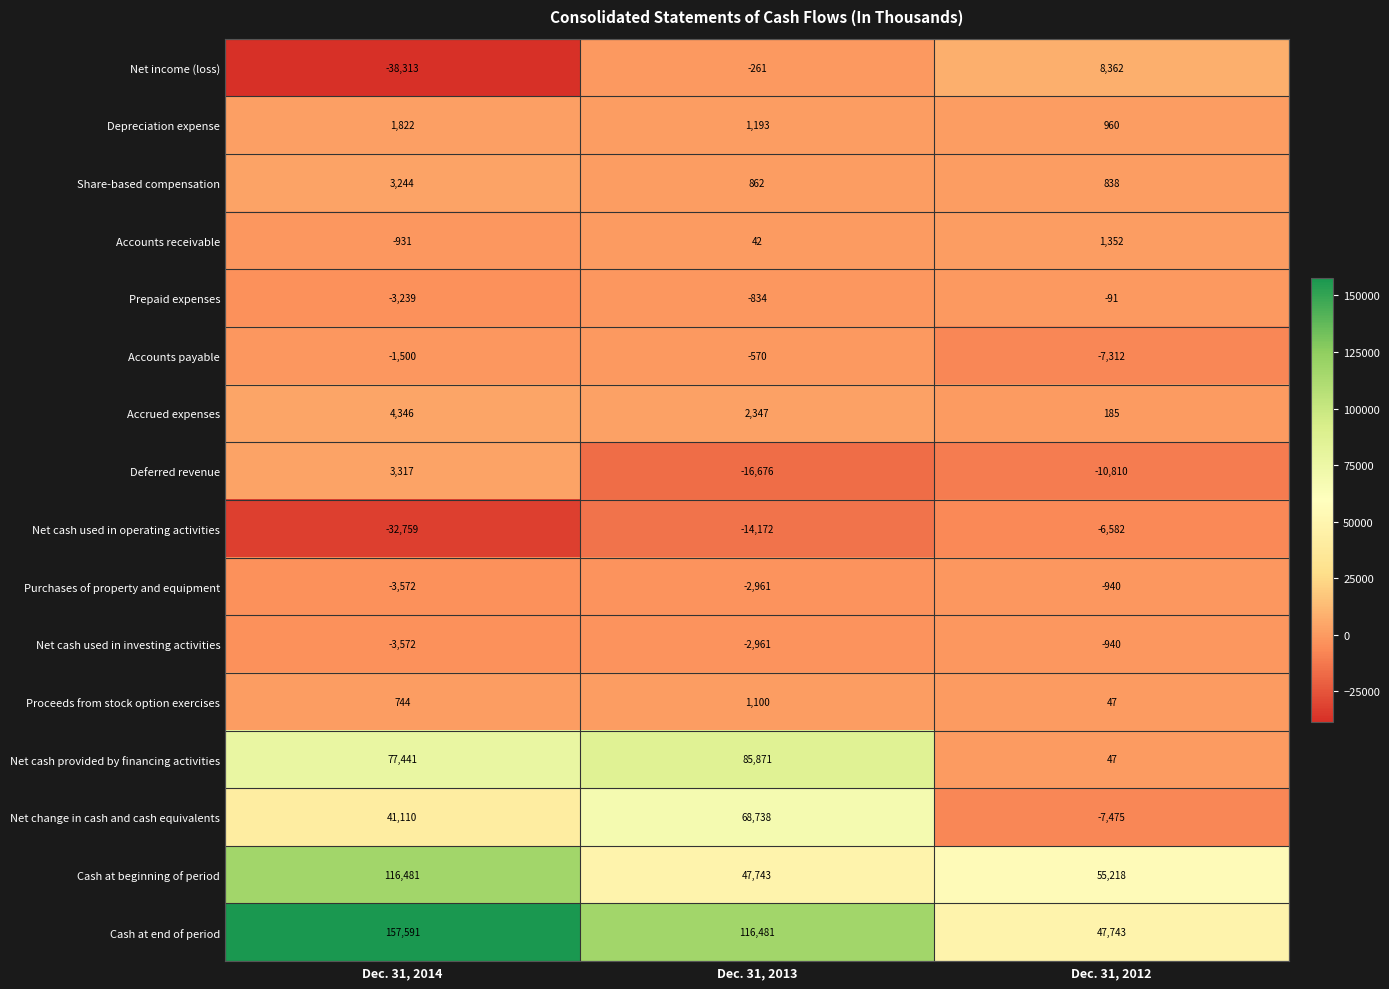

Is it true that Cash at end of period equals 32187 at Dec. 31, 2014?

False